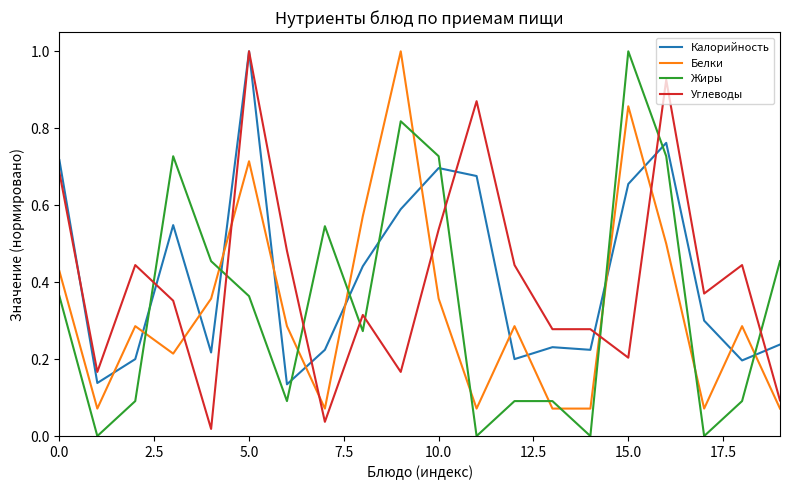

Which series ends up on top after the final intersection of Жиры and Углеводы?

Жиры